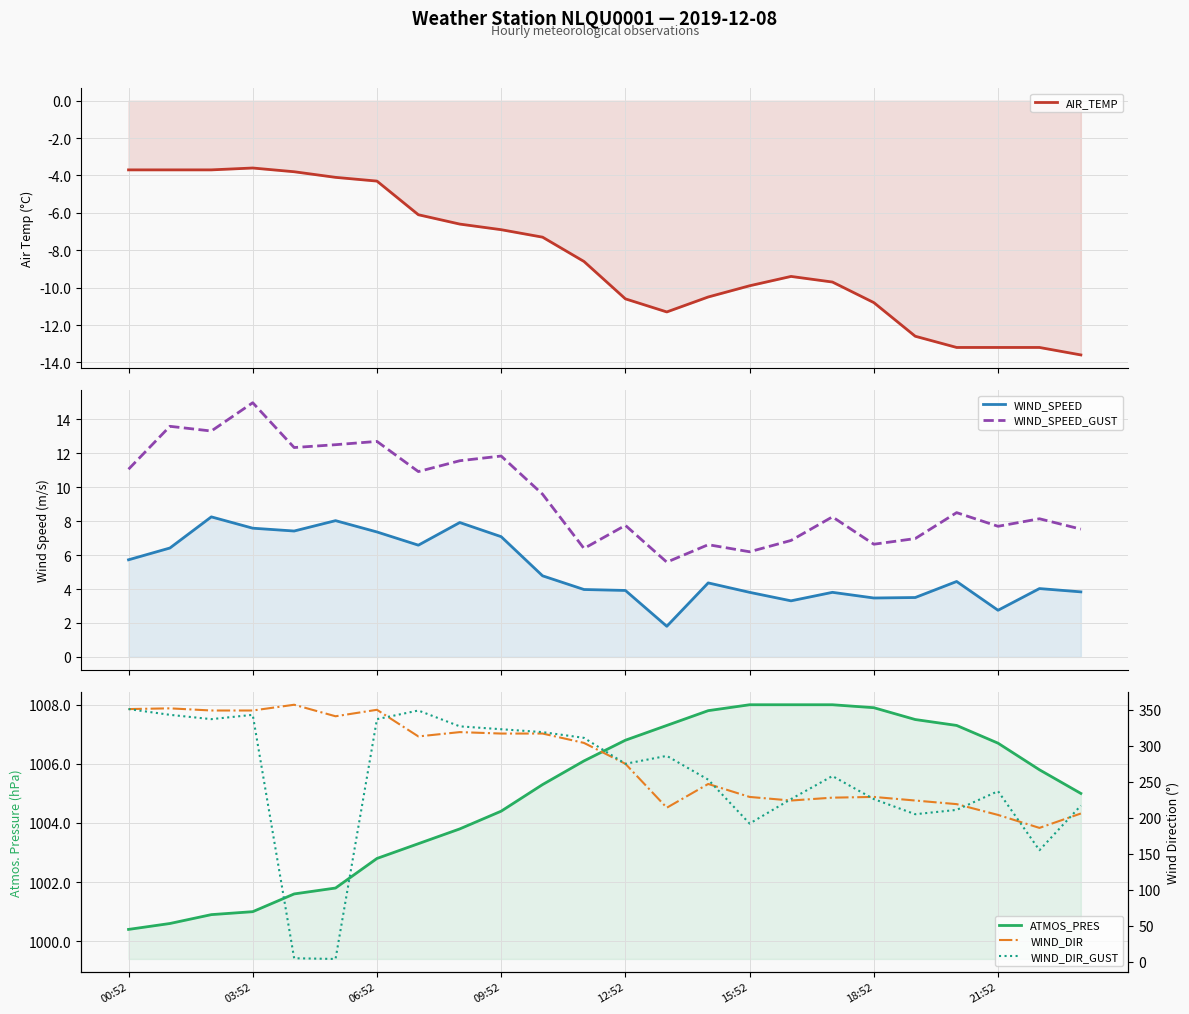

What is the label of the 12th point from the left?

11